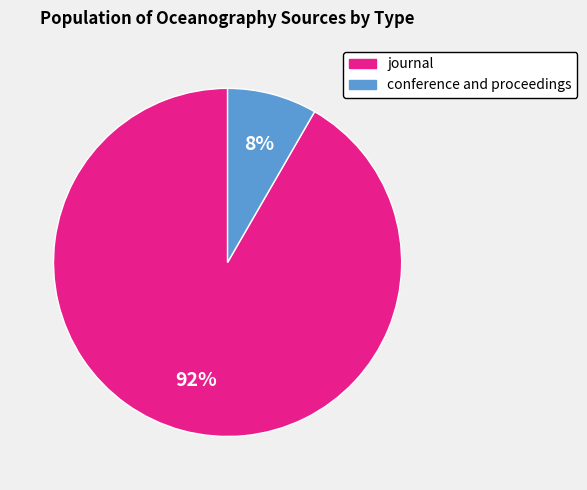

What is the smallest slice in the pie chart?

conference and proceedings